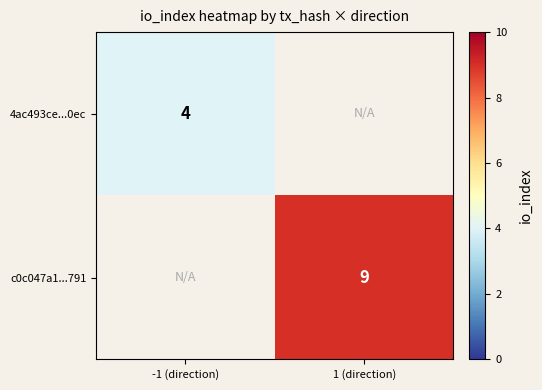

The 4ac493ce...0ec series shows 2 at -1 (direction). True or false?

False